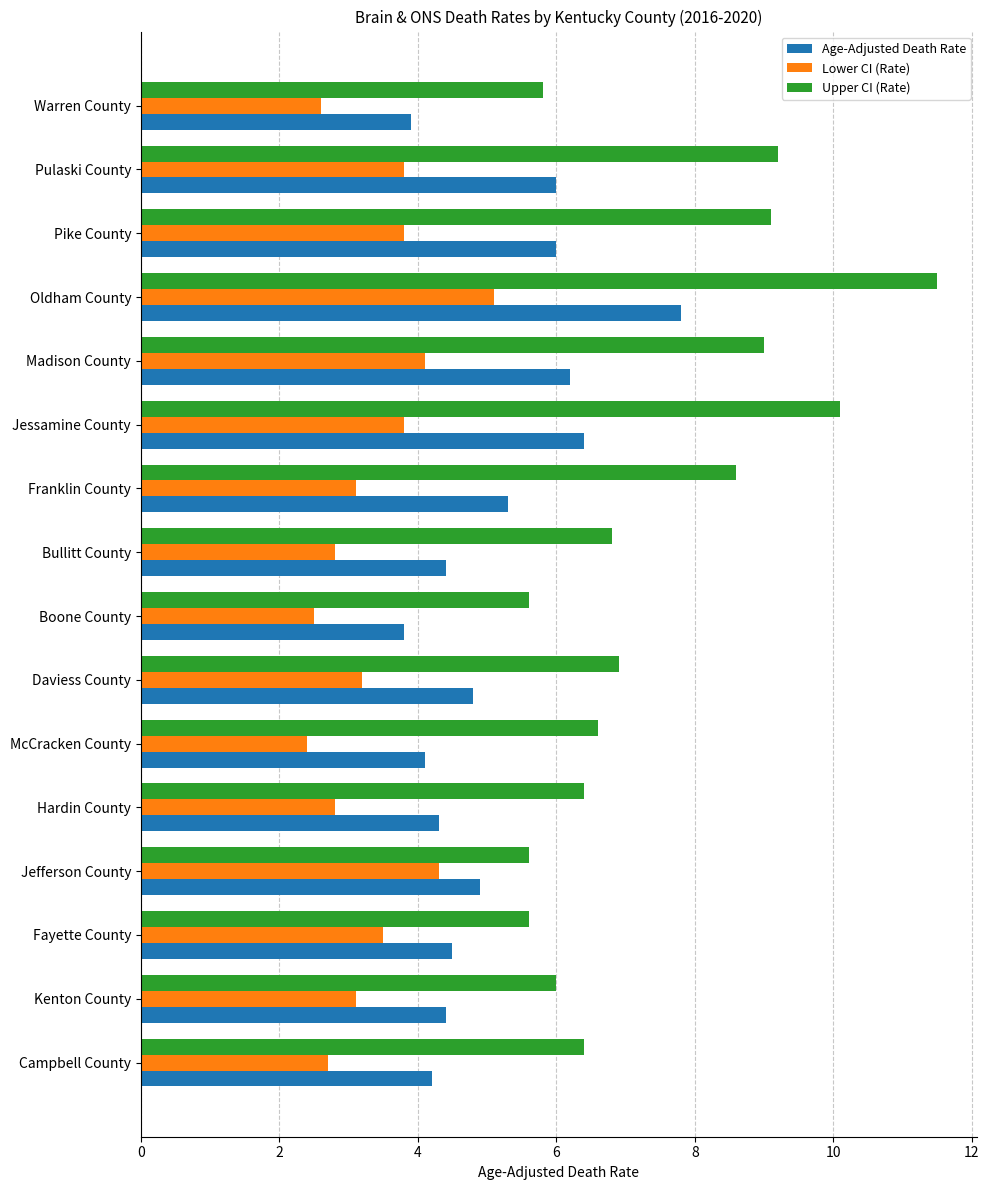

The value of Upper CI (Rate) at Boone County is 5.6. True or false?

True